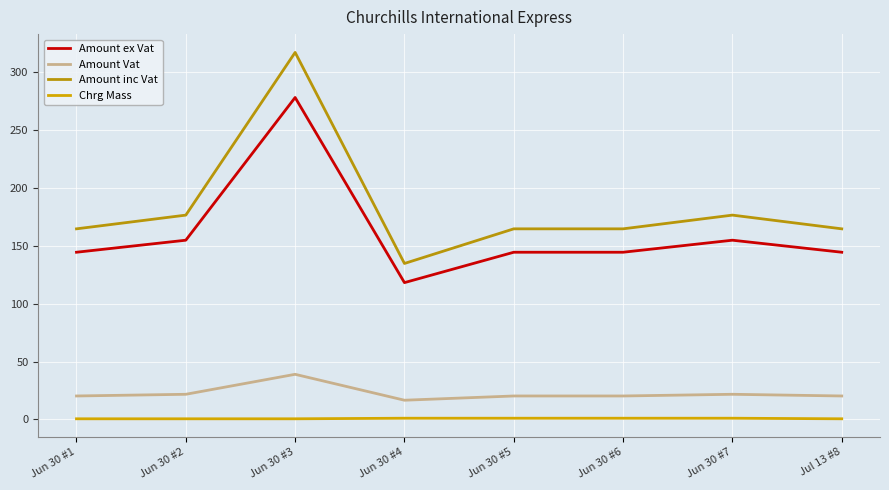

What is the value of the Chrg Mass point at the 8th from the left?

0.5